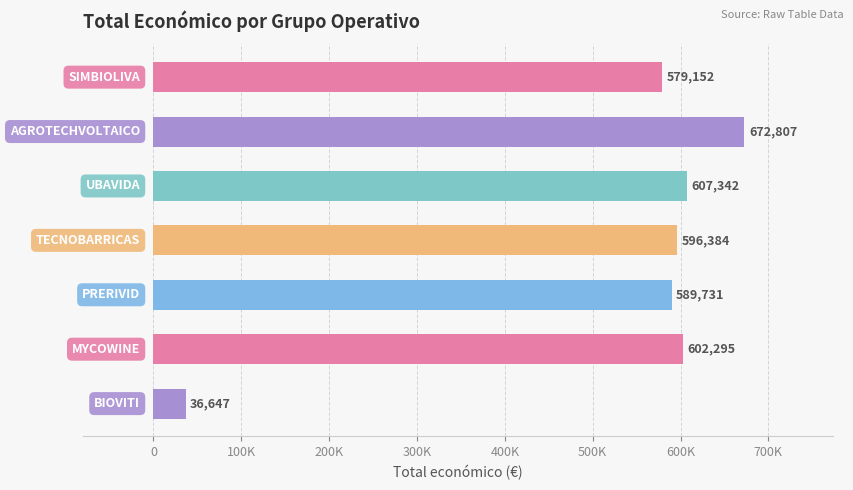

Are the bars horizontal?

Yes